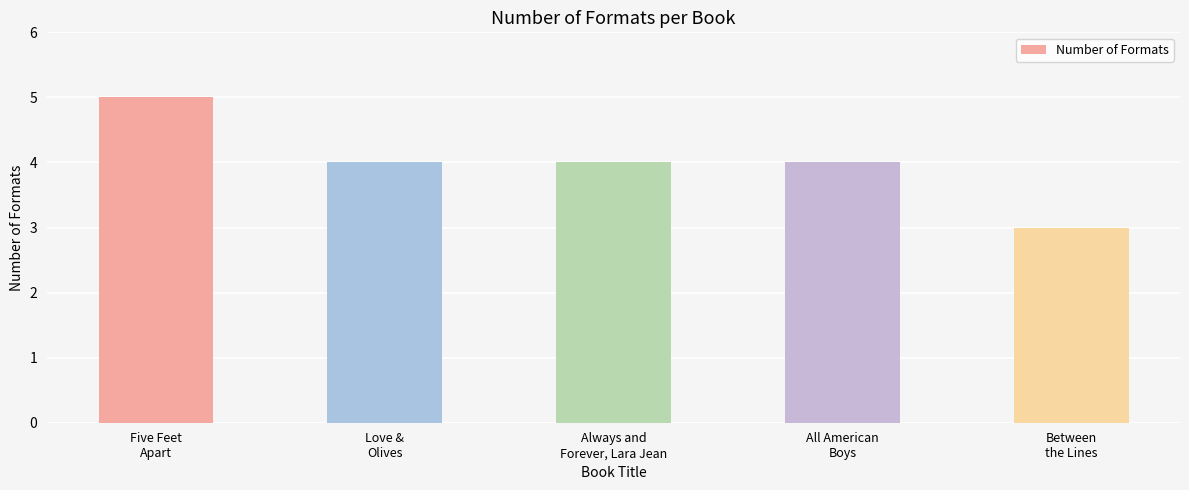

What position from the left is Between
the Lines?

5